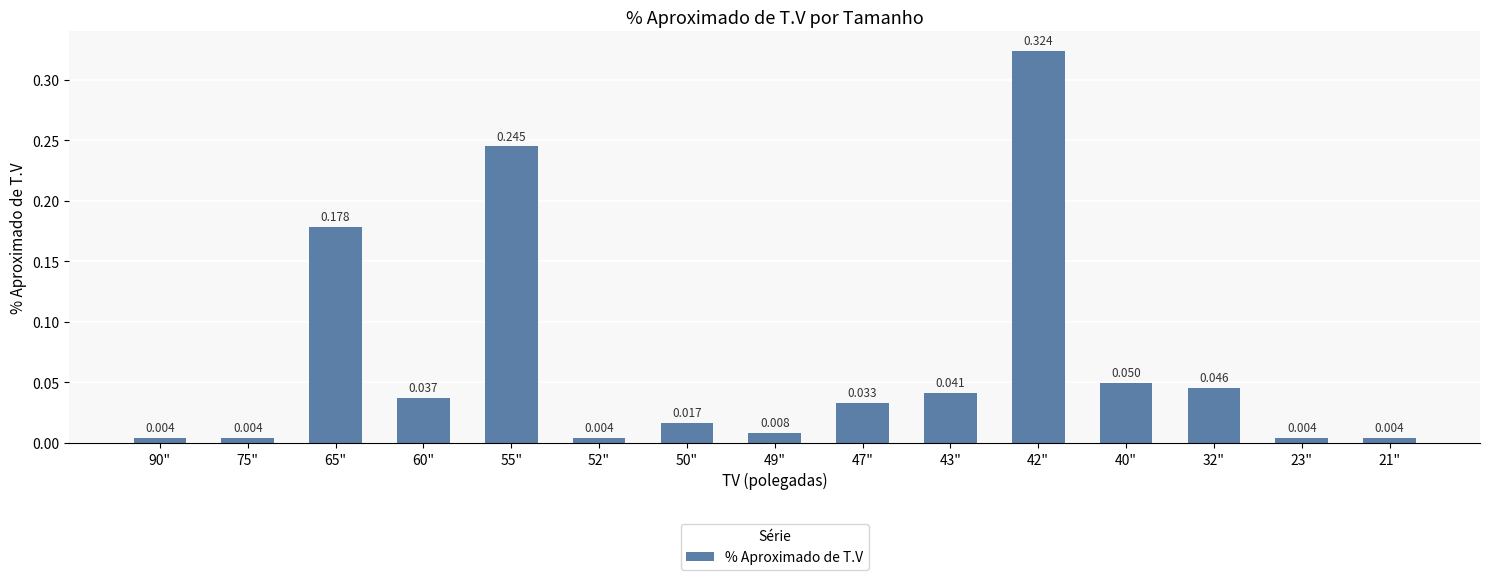

Which category has the lowest value across all series?

90"